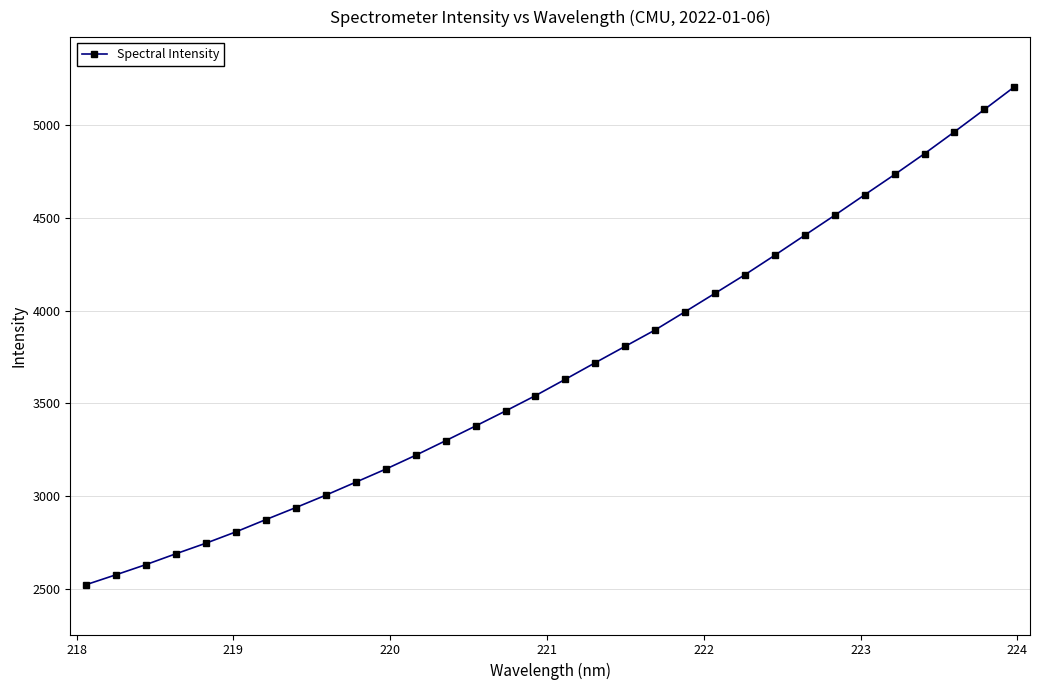

What is the smallest value displayed?

2520.6